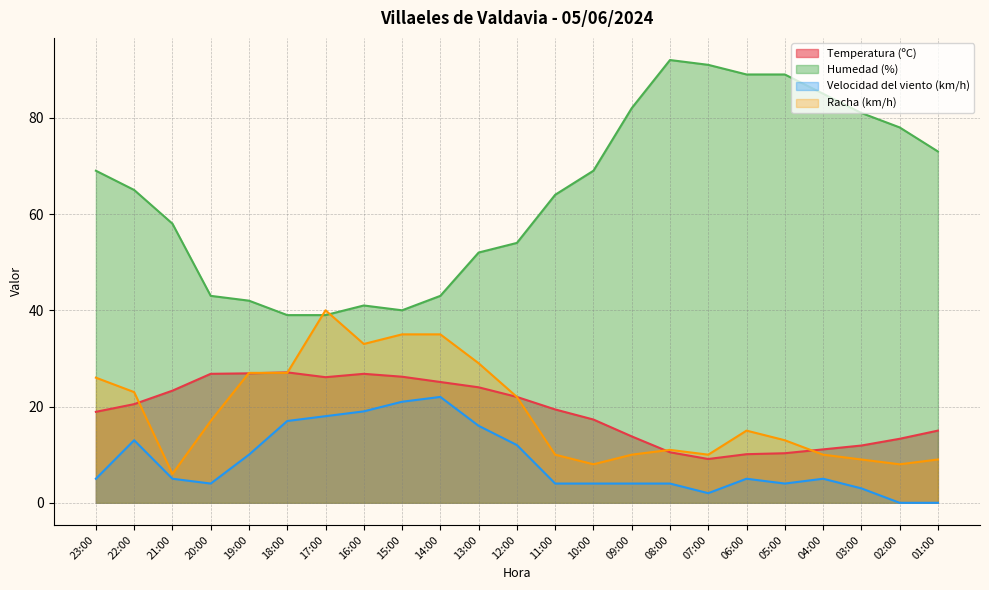

At which label is Velocidad del viento (km/h) closest to 11?

19:00